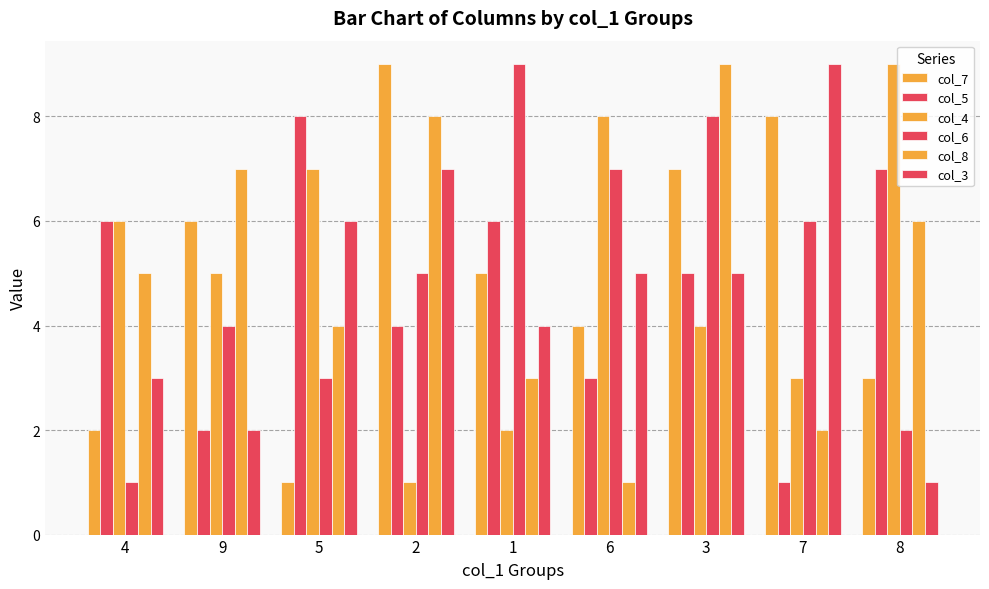

How many categories are shown in the chart?

9